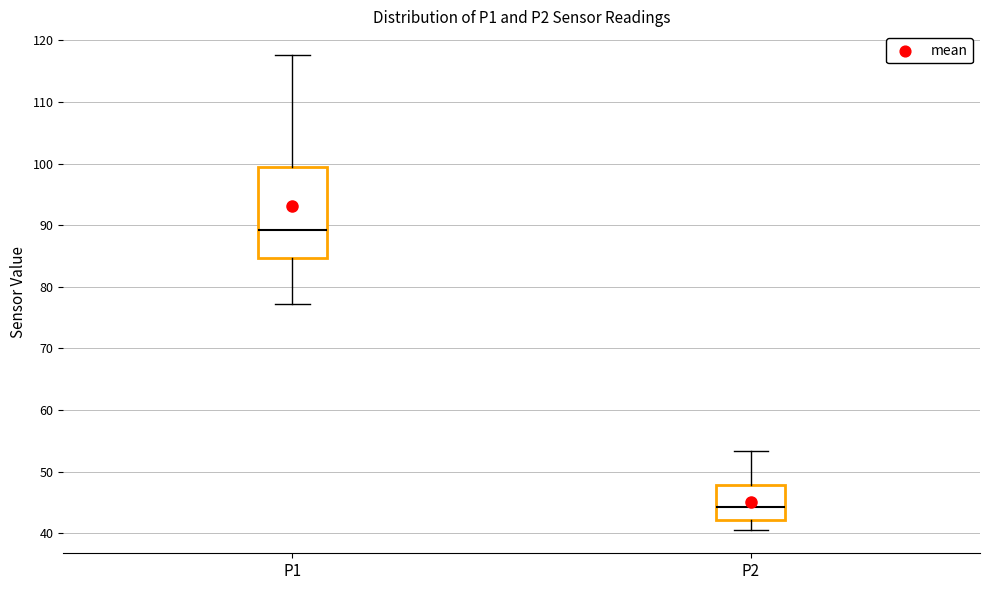

Where does the upper whisker of the box for P1 end on the y-axis? The values are not printed on the chart, so give them approximately, as read against the axis.

118